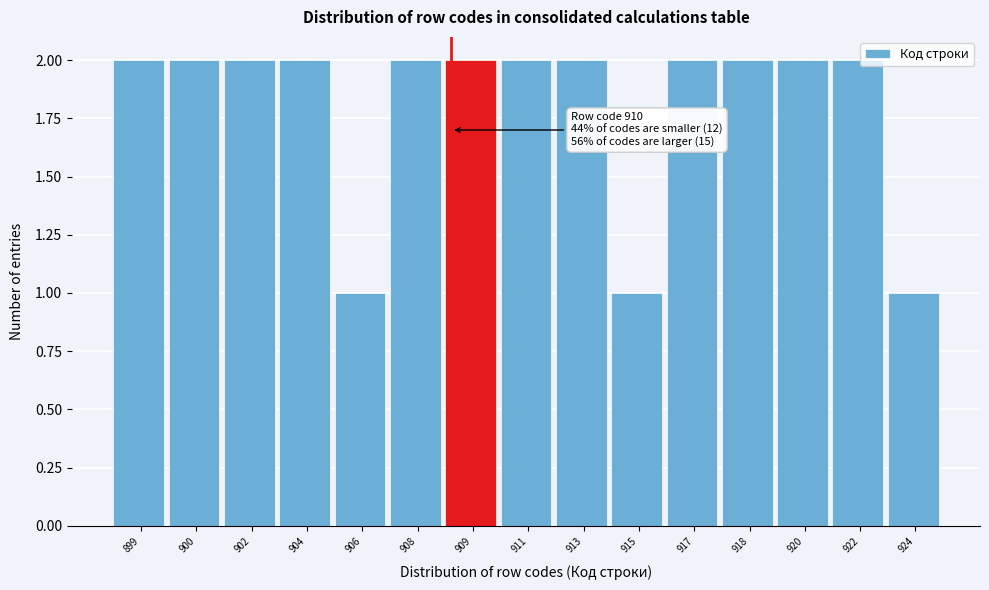

Reading left to right, what are all the values shown in this chart?

899=2	900=2	902=2	904=2	906=1	908=2	909=2	911=2	913=2	915=1	917=2	918=2	920=2	922=2	924=1